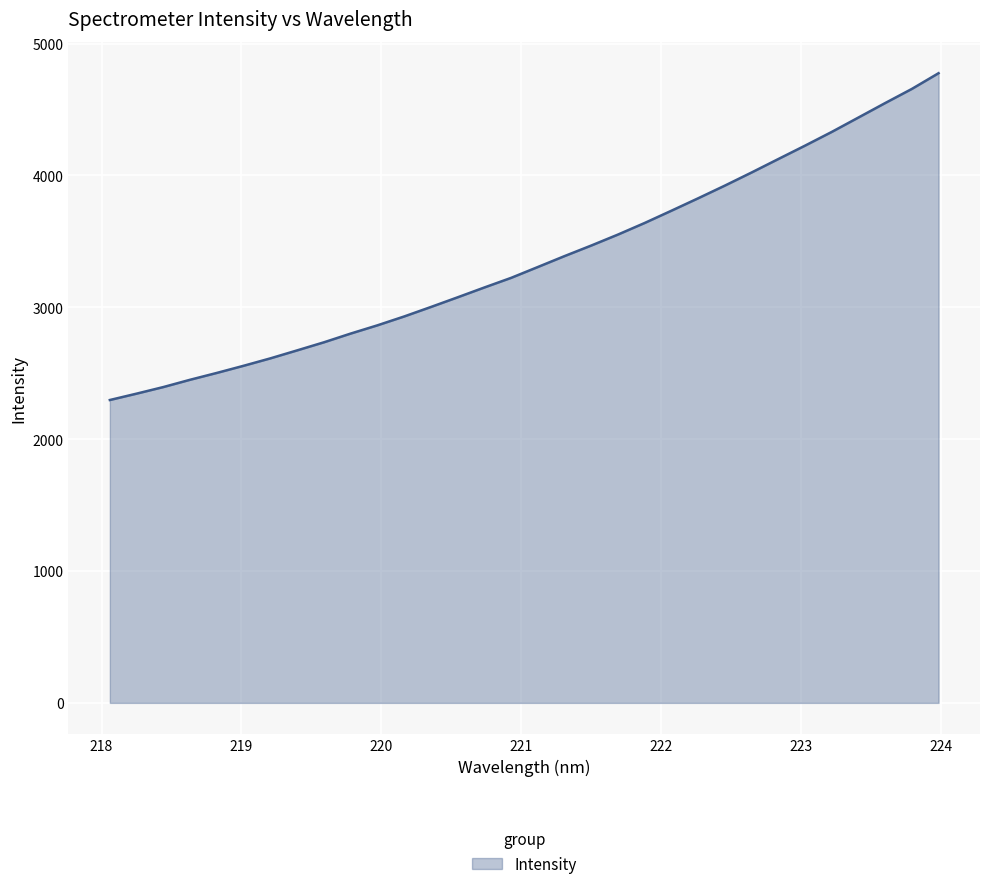

What is the difference between the maximum and minimum values?

2478.6